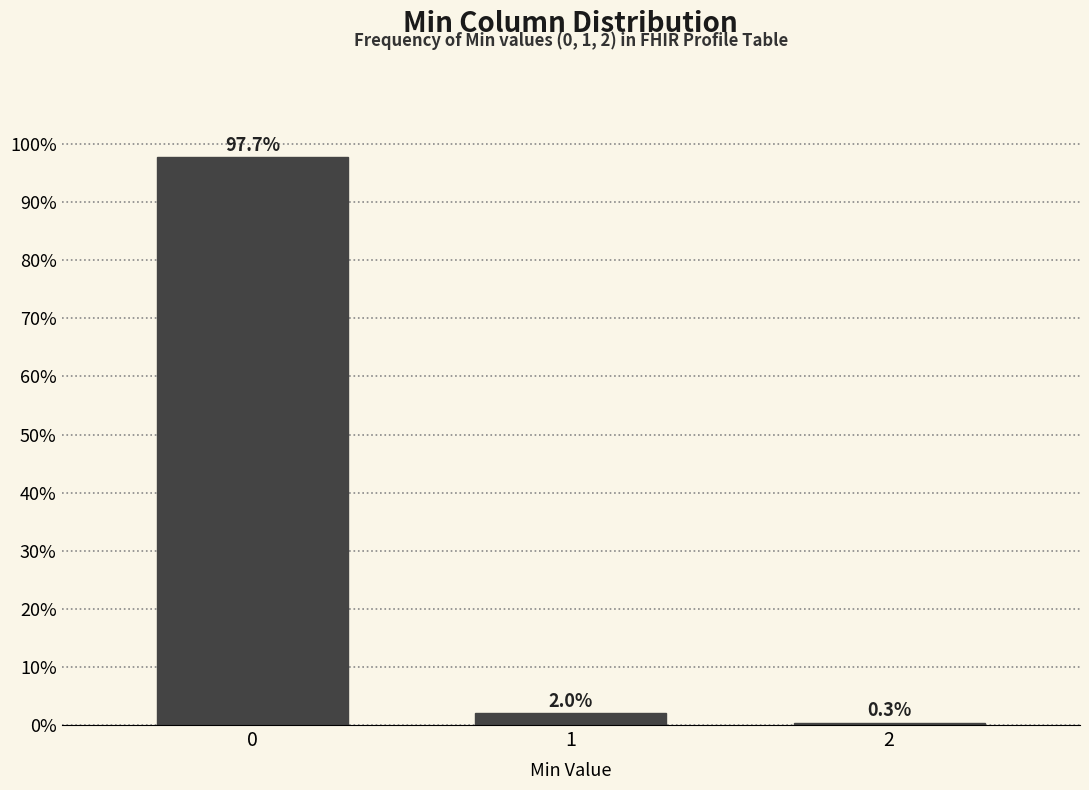

Reading left to right, extract all data points from this chart.

0=97.7	1=2.0	2=0.3